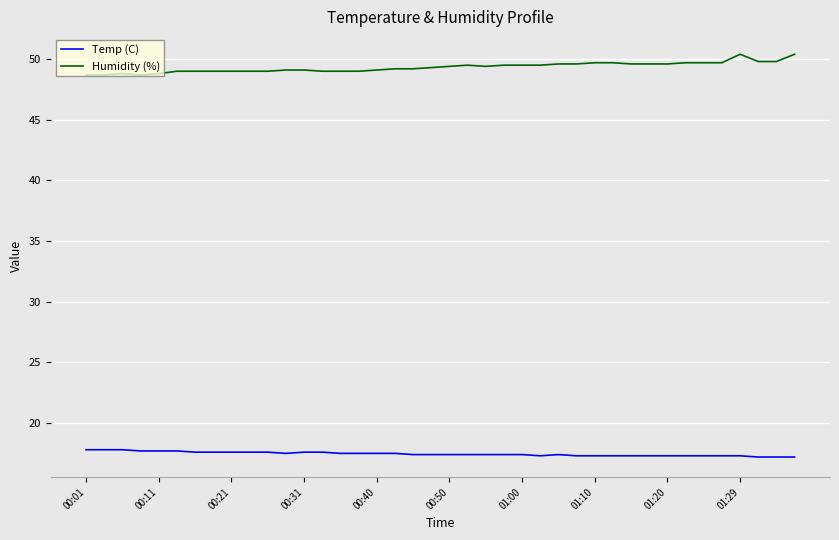

What is the lowest value of the Temp (C) series?

17.2